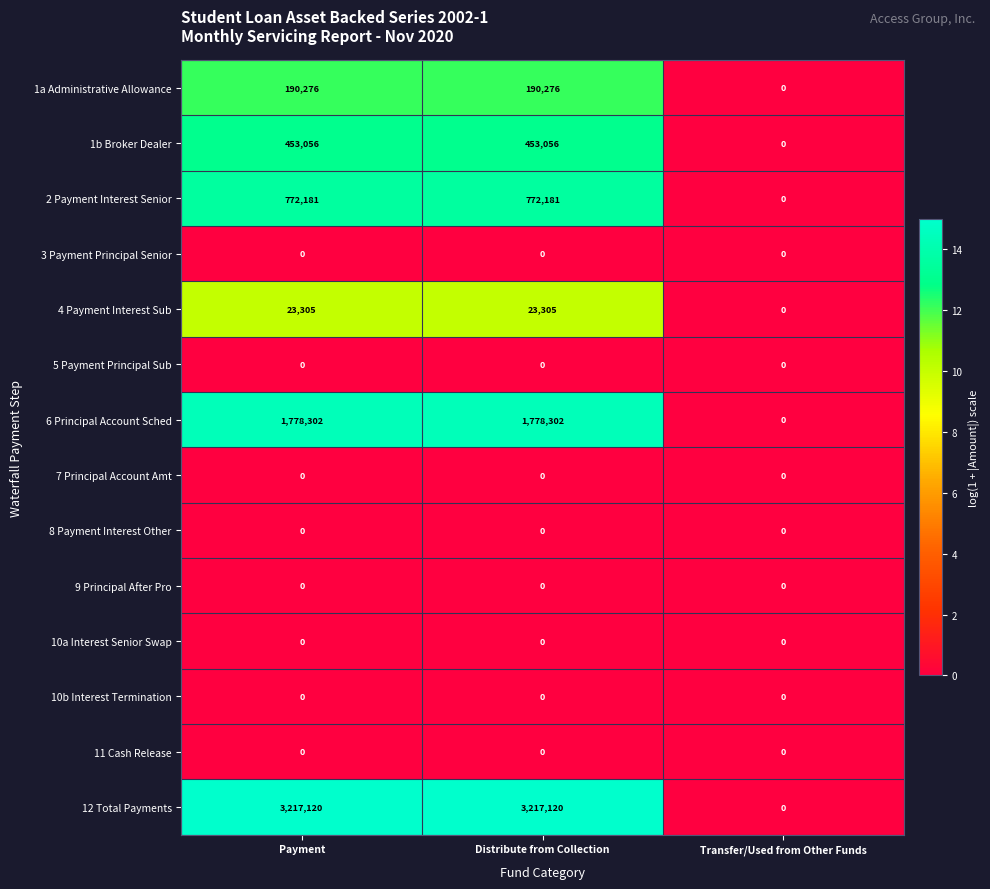

What is the sum of all 6 Principal Account Sched values?

3556604